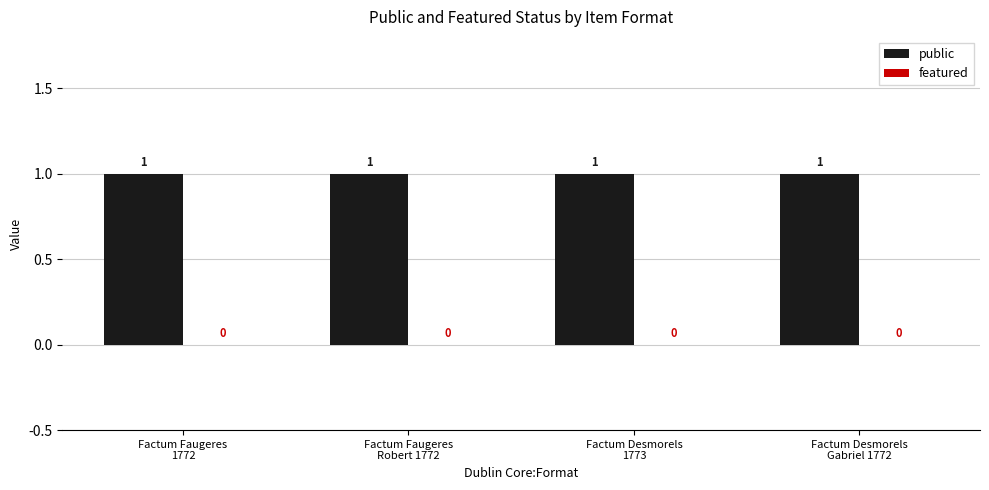

How many distinct data groups are displayed?

2